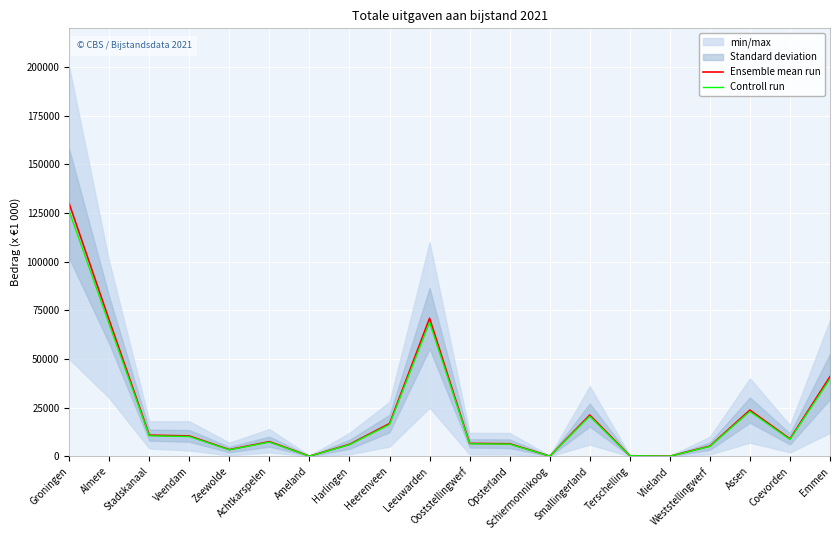

Rank the series at Ooststellingwerf from lowest to highest value.

Controll run, Ensemble mean run